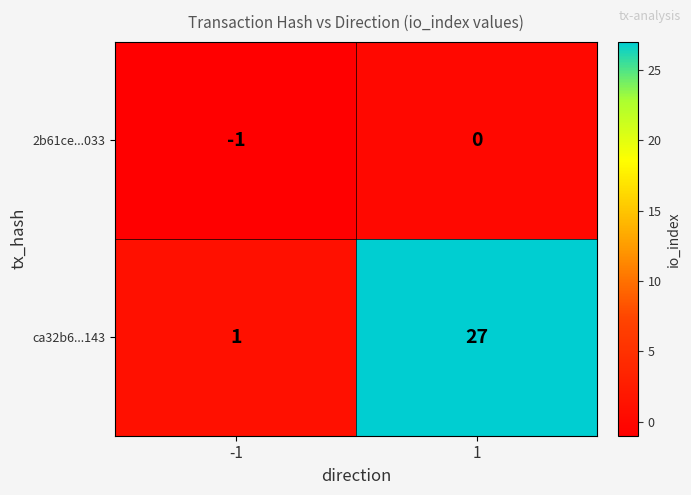

What is the average value of the ca32b6...143 series?

14